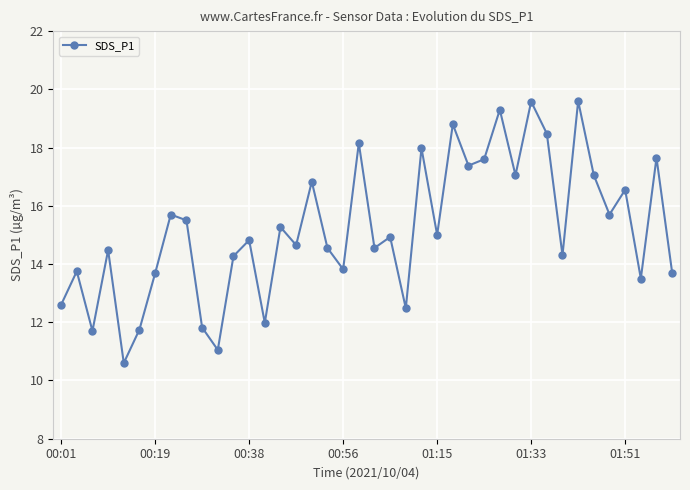

What is the value of the 6th point from the left?

11.8